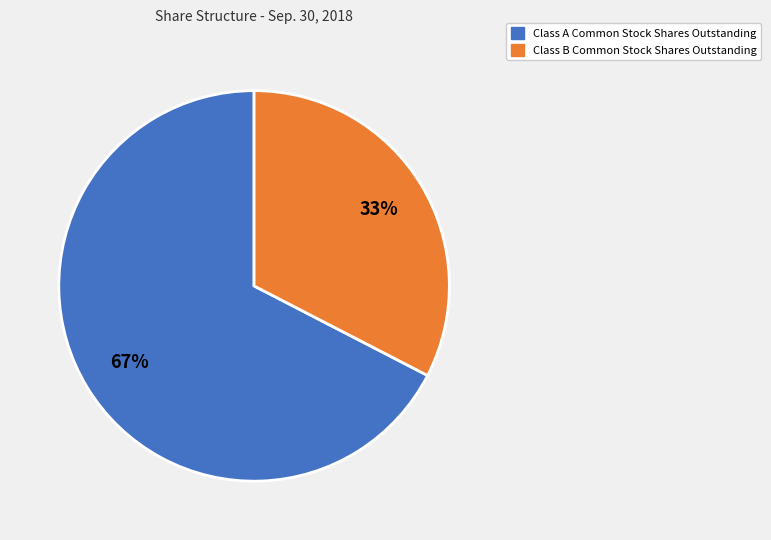

Is there any slice that represents more than half of the pie?

Yes